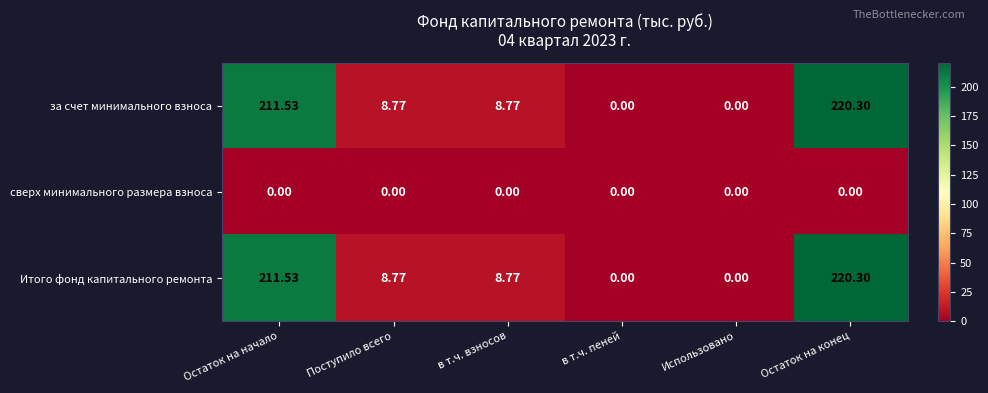

At which category is the sum across all series the highest?

Остаток на конец